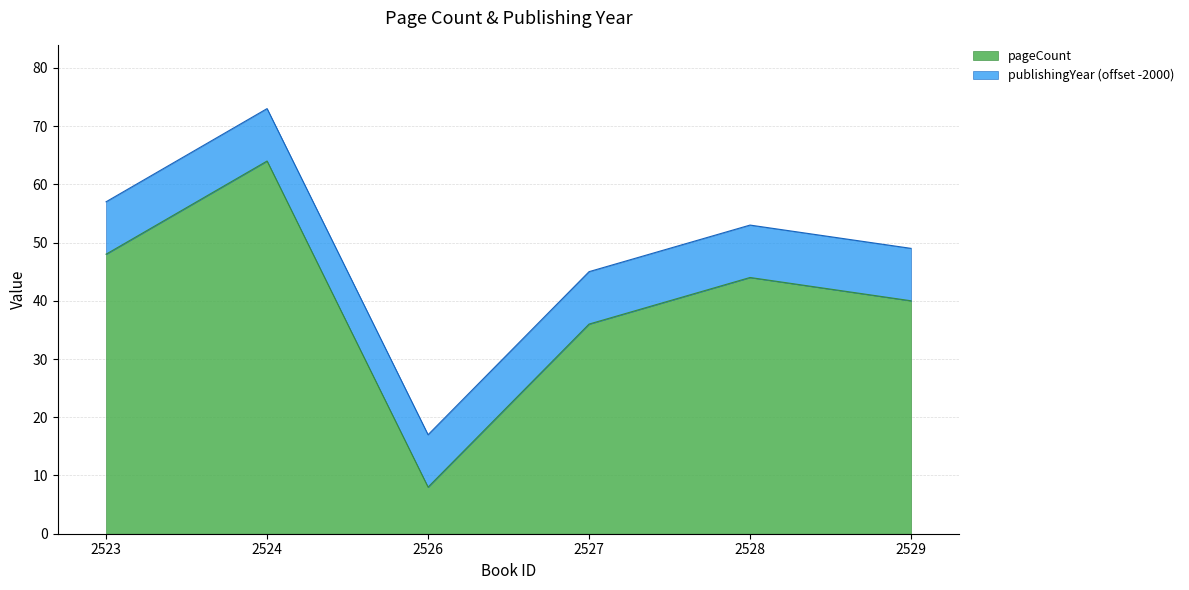

What is the change in value from 2523 to 2527?

-12